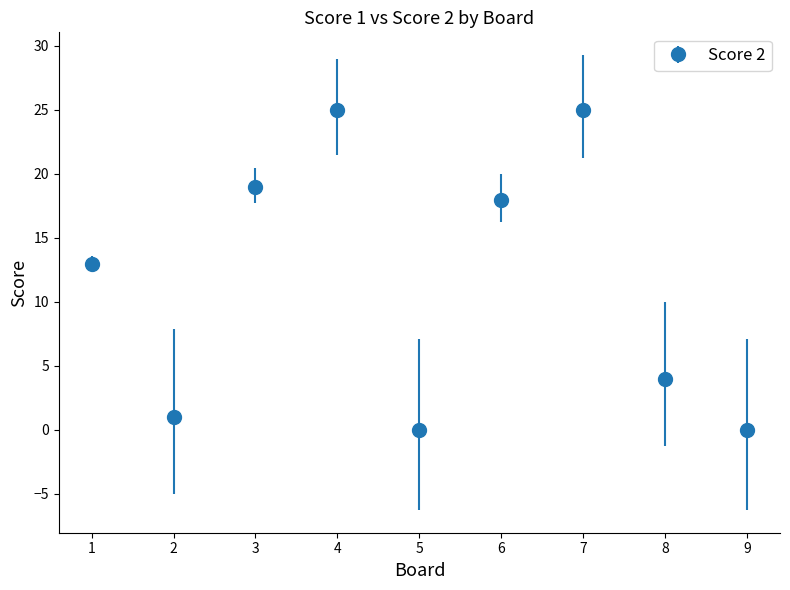

Where is the first local maximum?

4